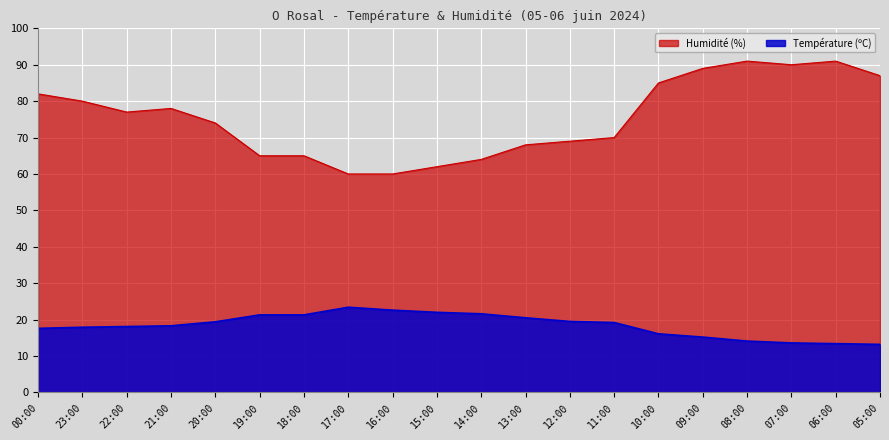

Does the chart have visible grid lines?

Yes